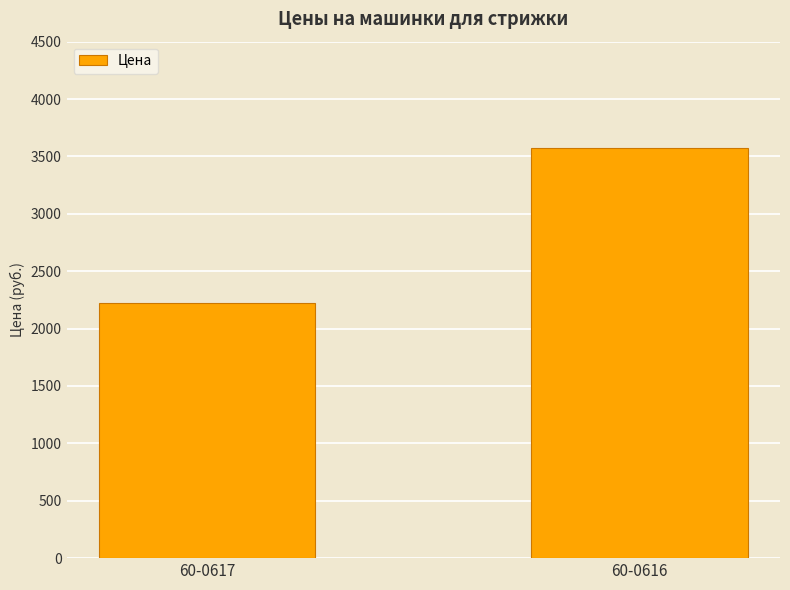

The value at 60-0617 is 3093.9. True or false?

False